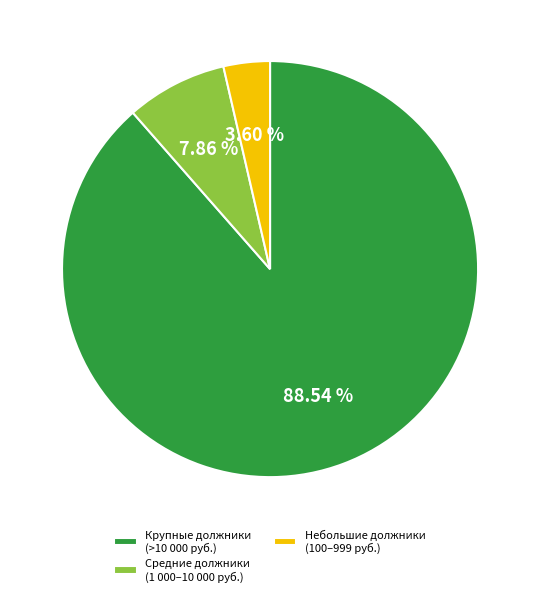

Rank the categories by value from lowest to highest.

Небольшие должники (100–999 руб.), Средние должники (1 000–10 000 руб.), Крупные должники (>10 000 руб.)